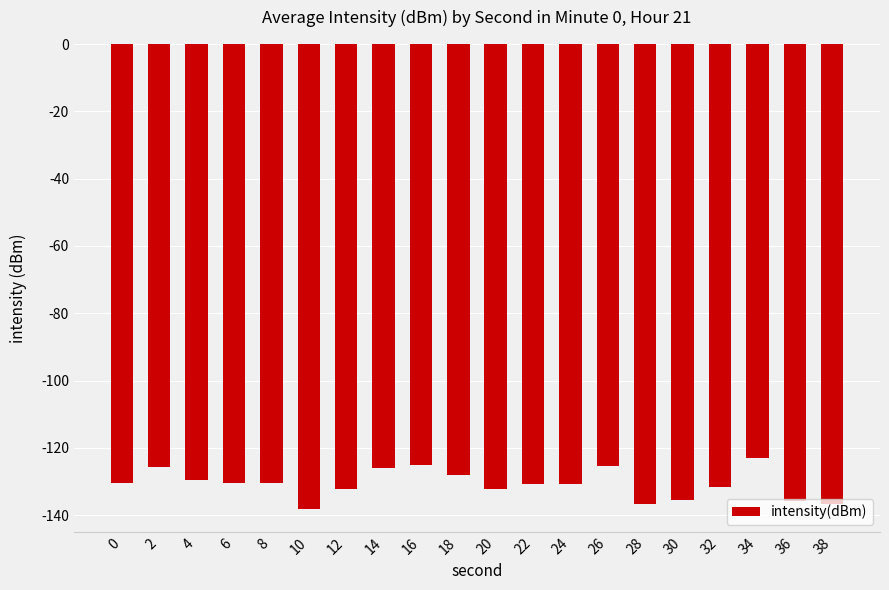

Count the number of categories in the chart.

20